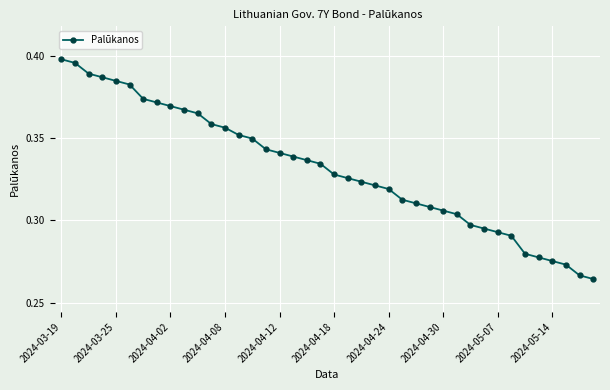

What is the difference between the second highest and minimum values?

0.1